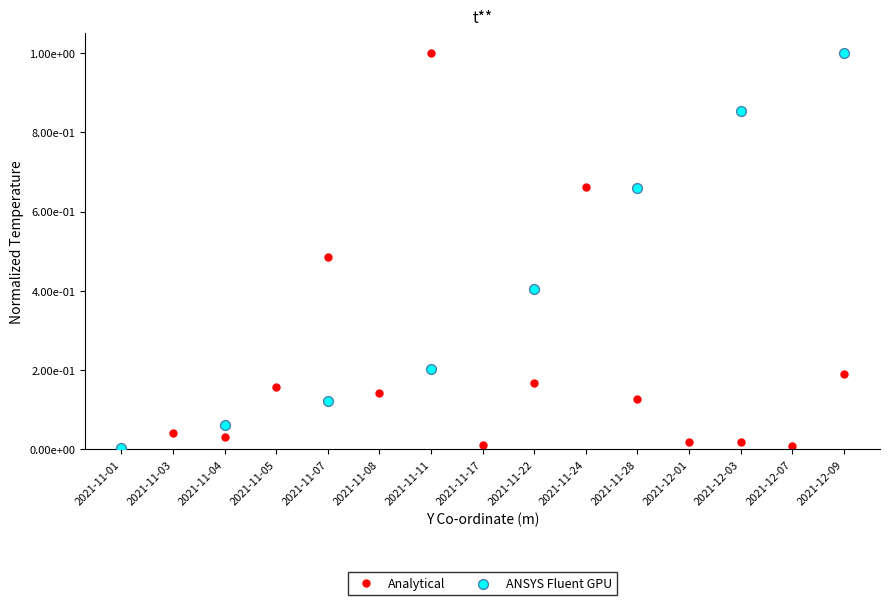

Between 2021-12-07 and 2021-11-11, which is larger?

2021-11-11